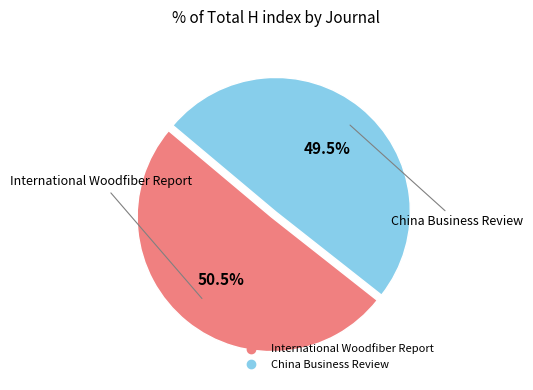

Does any single category account for the majority?

Yes